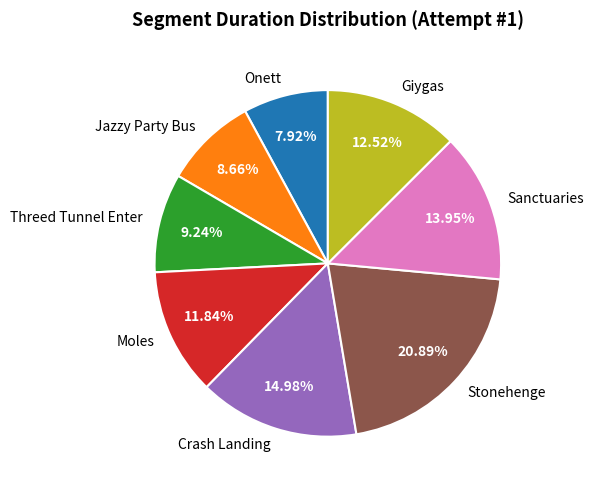

Is there a majority slice in this chart?

No